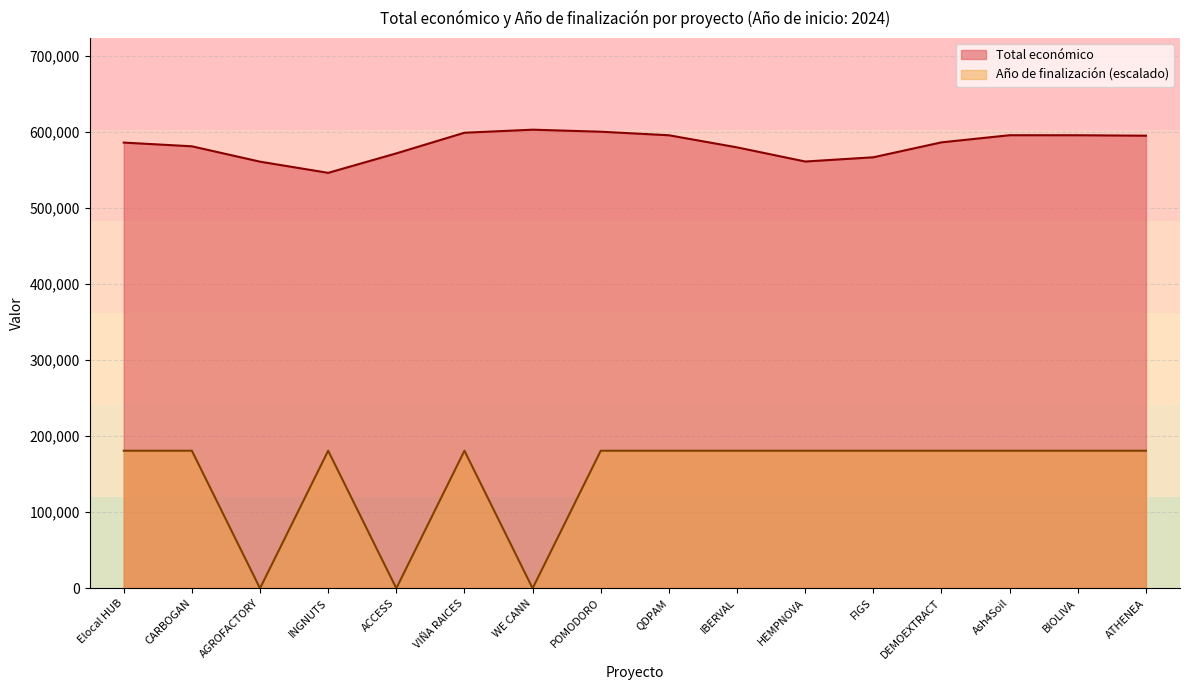

Where is the first local maximum?

INGNUTS